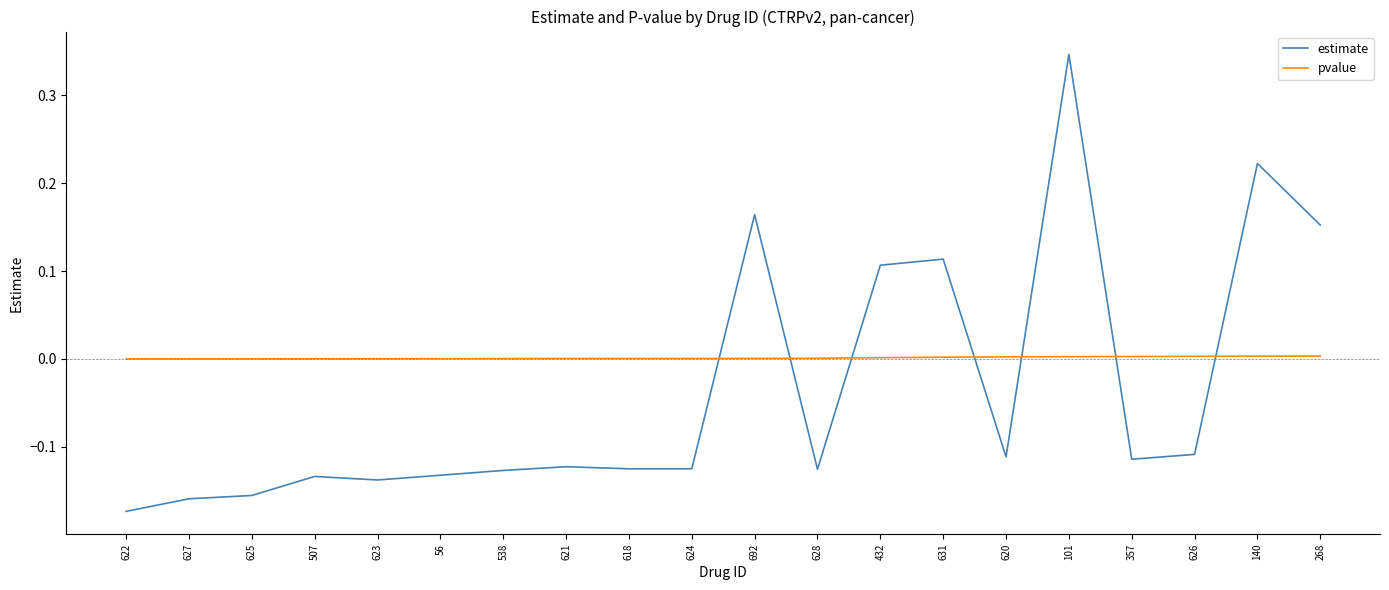

Which category has the highest value across all series?

101